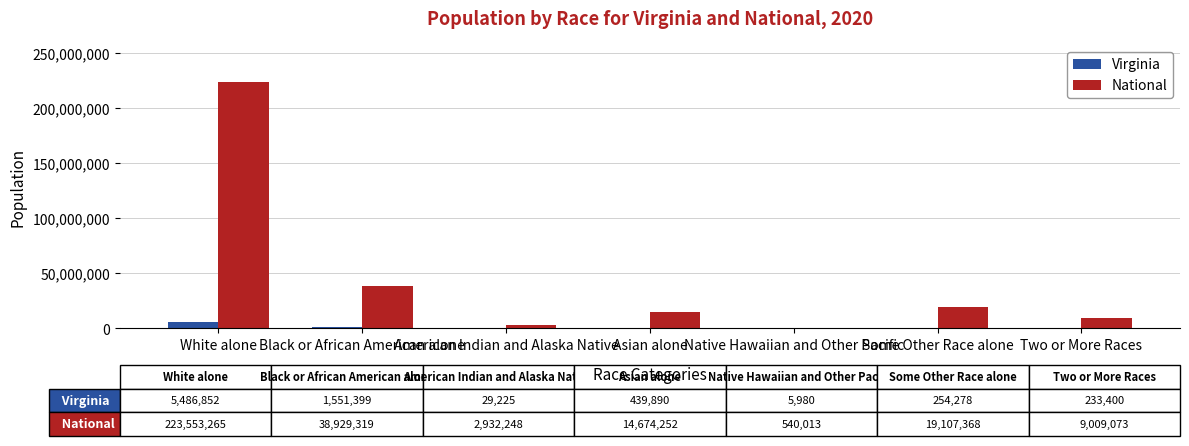

What is the greatest value displayed?

223553265